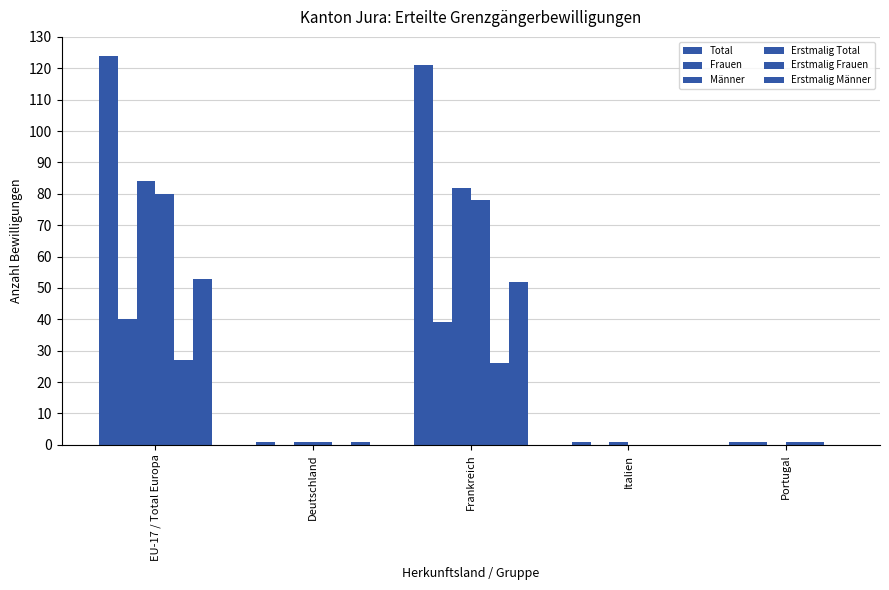

How many distinct data groups are displayed?

6